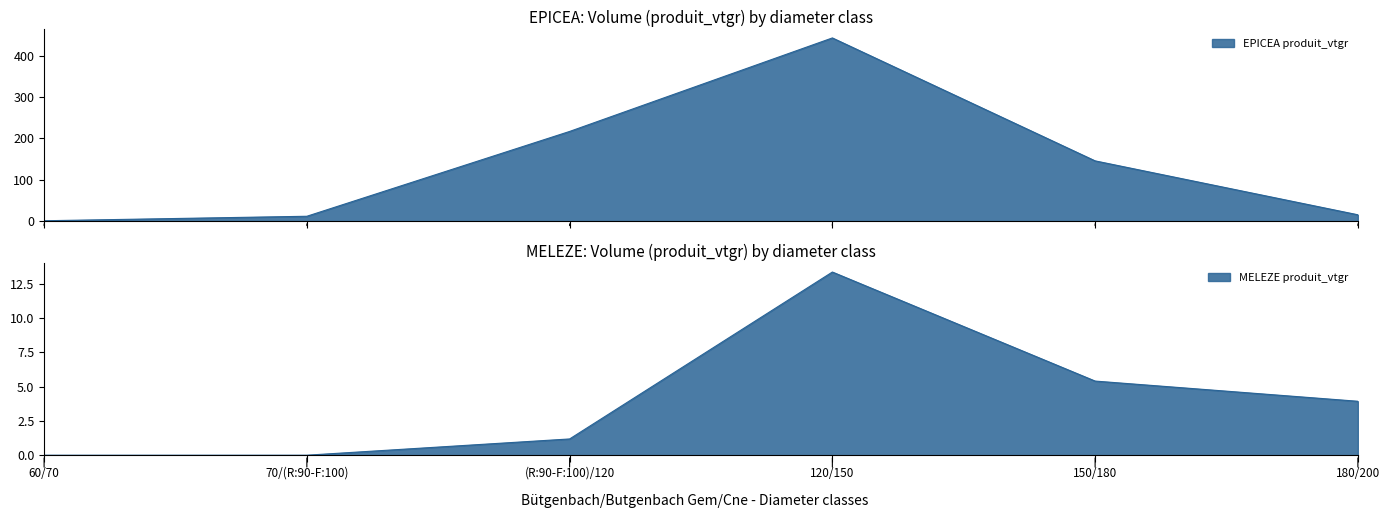

True or false: MELEZE produit_vtgr and EPICEA produit_vtgr intersect in this chart.

False